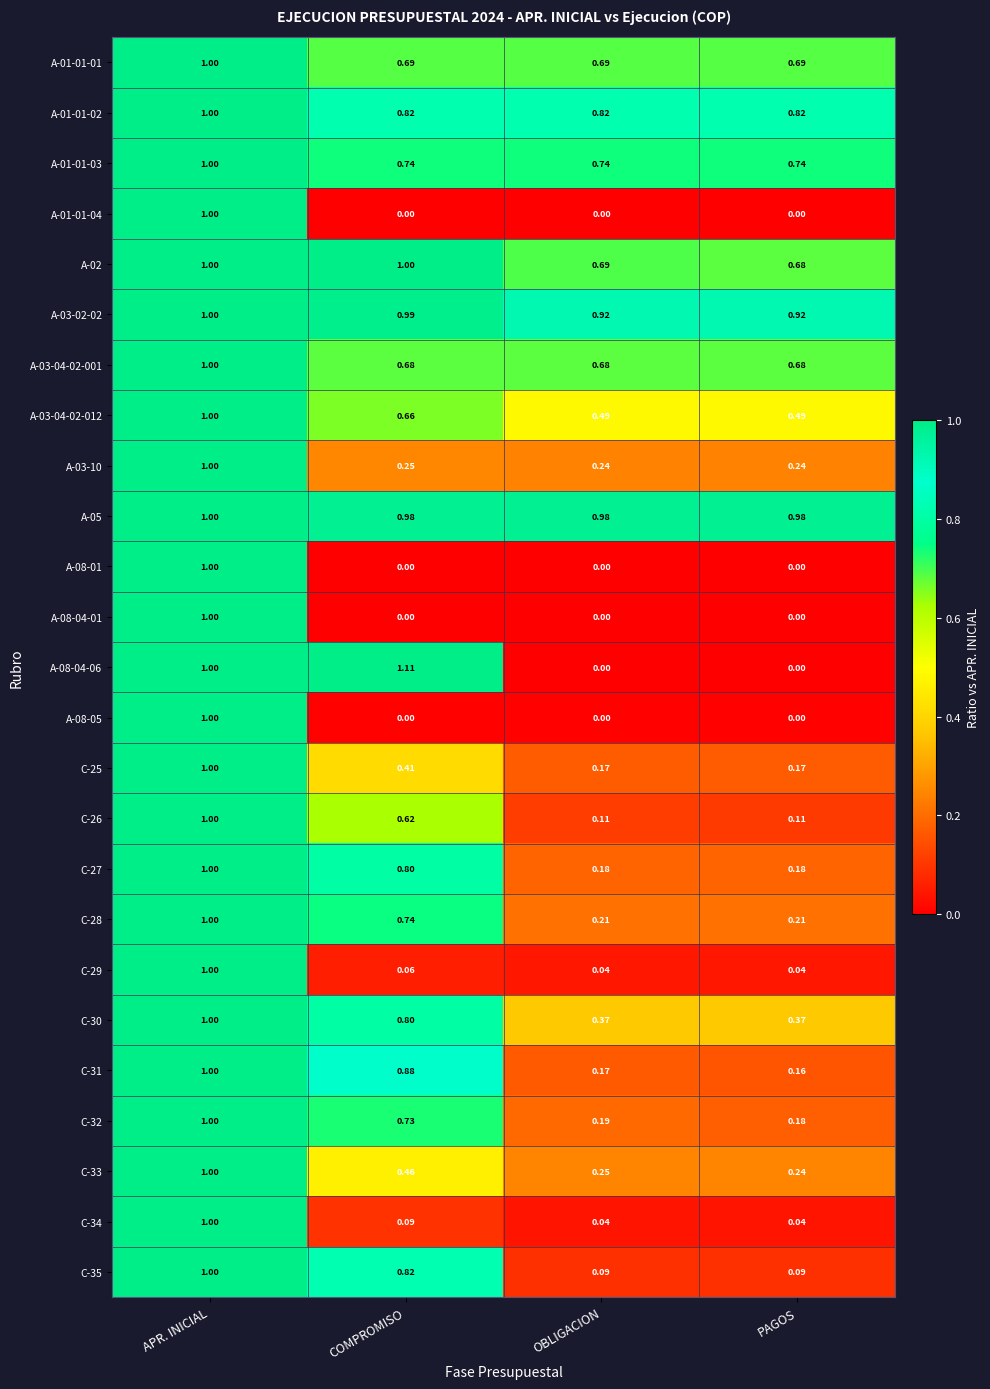

Which series has the widest spread of values?

A-08-04-06